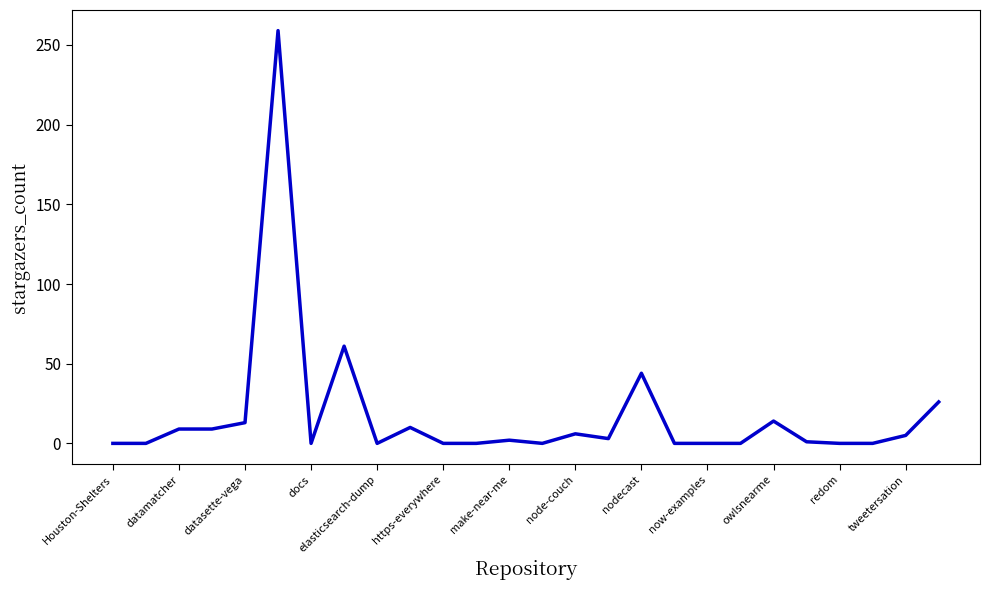

What is the maximum value shown in the chart?

259